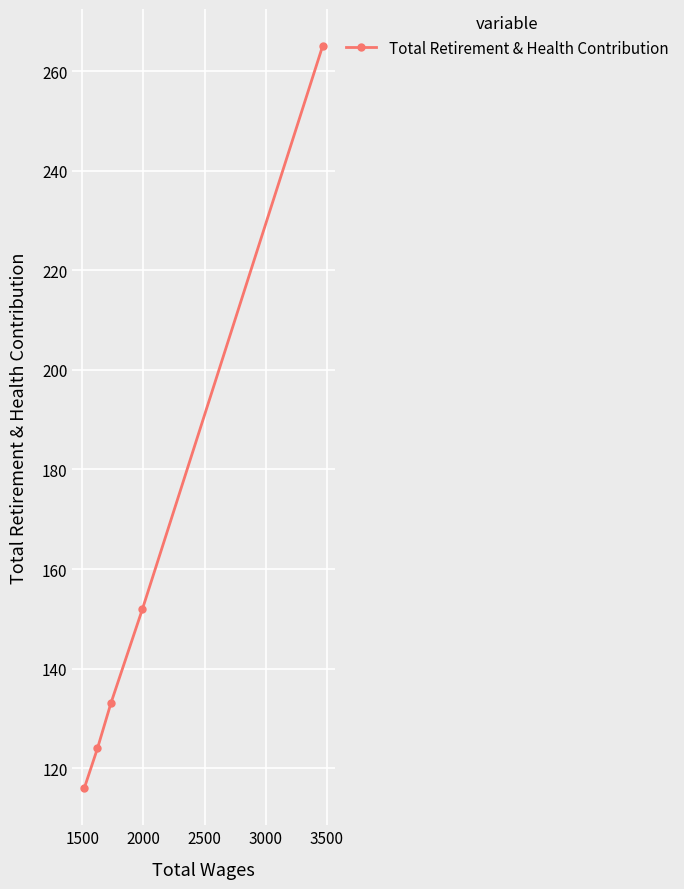

What is the value of the 2nd point from the left?

124